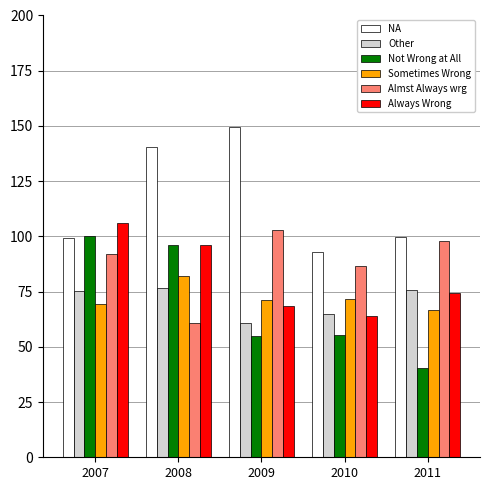

What is the total value across all series at 2007?

541.8